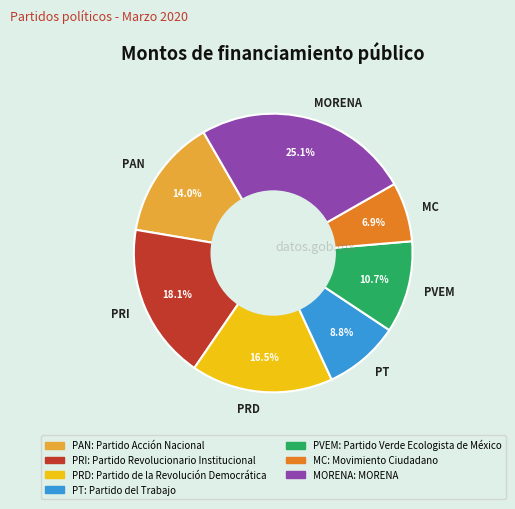

Do PVEM and MC together represent more than half of the pie?

No